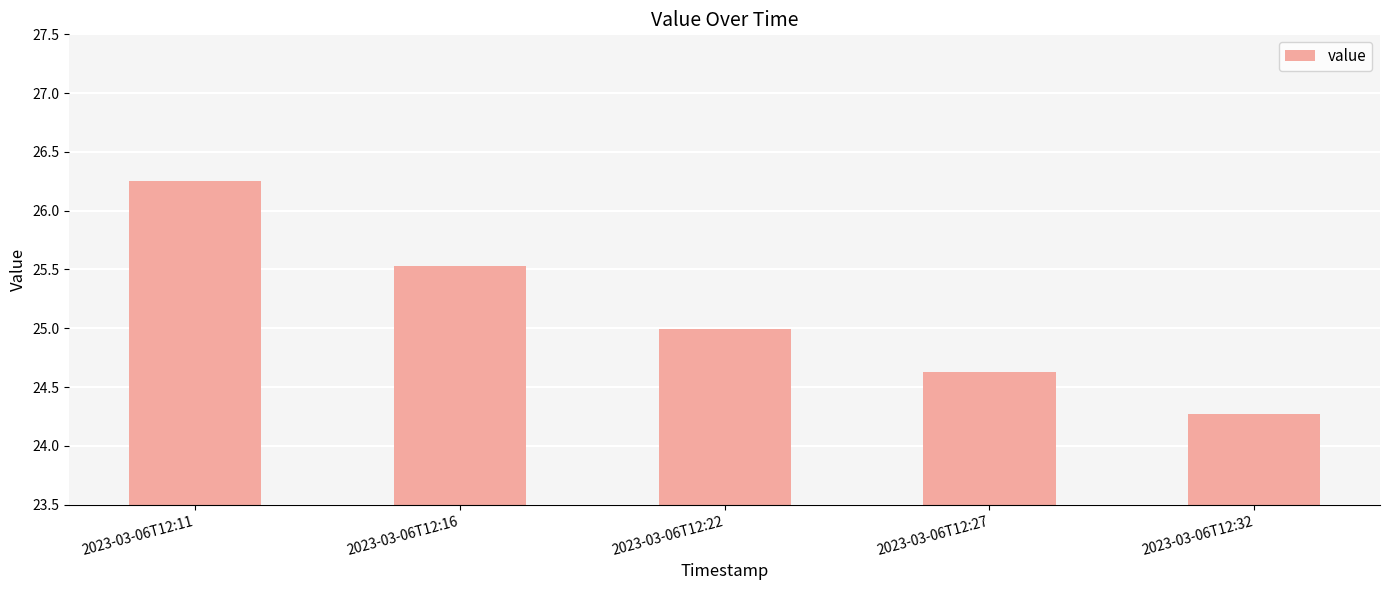

True or false: the data shows 45.7 at 2023-03-06T12:16.

False